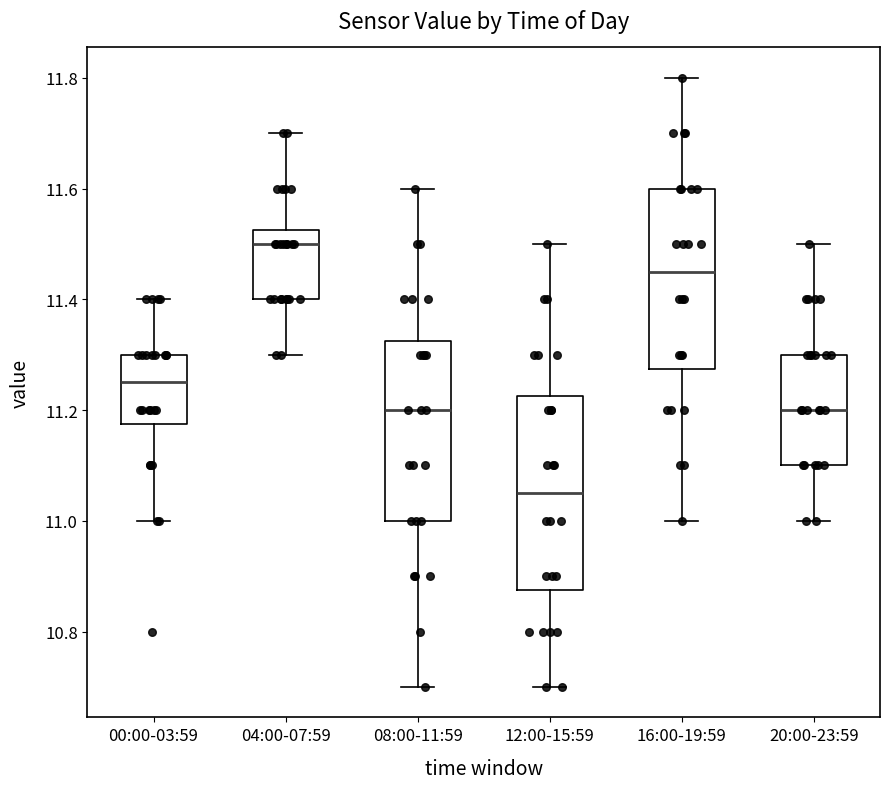

Reading left to right, transcribe this box plot: for each box, give where its median line is, the range the box spans, and where its two whiskers end, as read against the y-axis. The values are not printed on the chart, so give them approximately, as read against the axis.

00:00-03:59: median 11.26, box 11.18 to 11.30, whiskers 11.00 to 11.40
04:00-07:59: median 11.50, box 11.40 to 11.52, whiskers 11.30 to 11.70
08:00-11:59: median 11.20, box 11.00 to 11.32, whiskers 10.70 to 11.60
12:00-15:59: median 11.06, box 10.88 to 11.22, whiskers 10.70 to 11.50
16:00-19:59: median 11.46, box 11.28 to 11.60, whiskers 11.00 to 11.80
20:00-23:59: median 11.20, box 11.10 to 11.30, whiskers 11.00 to 11.50